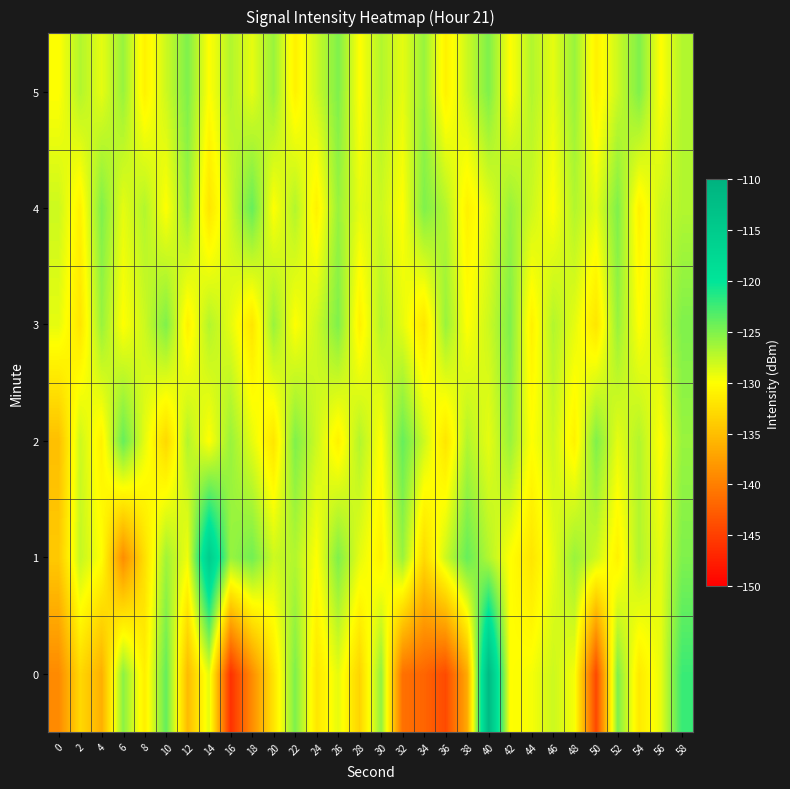

What is the spread (max minus min) of values at 18?

14.9